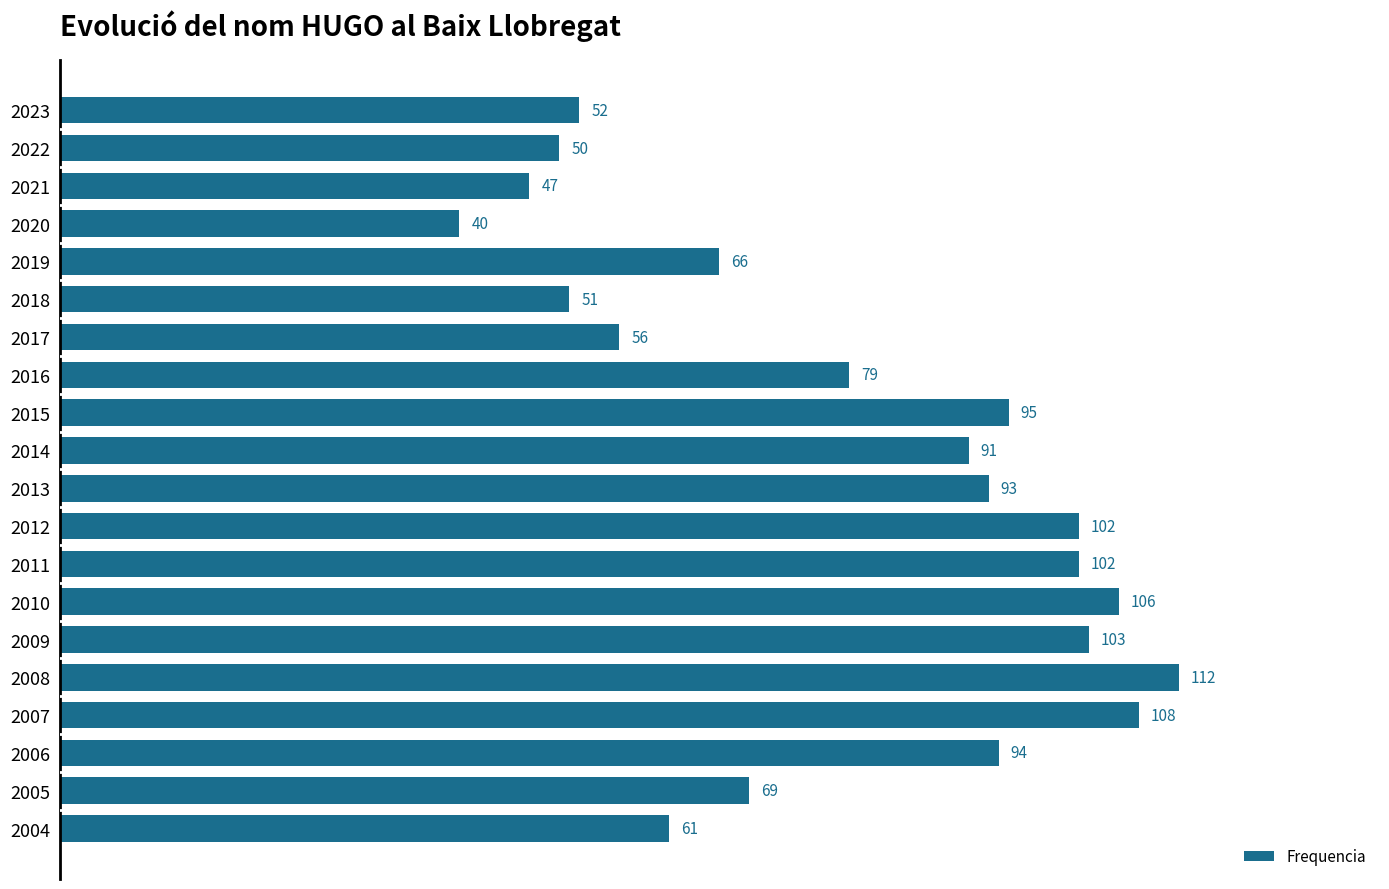

Reading top to bottom, transcribe all the data shown in this chart.

2023=52	2022=50	2021=47	2020=40	2019=66	2018=51	2017=56	2016=79	2015=95	2014=91	2013=93	2012=102	2011=102	2010=106	2009=103	2008=112	2007=108	2006=94	2005=69	2004=61